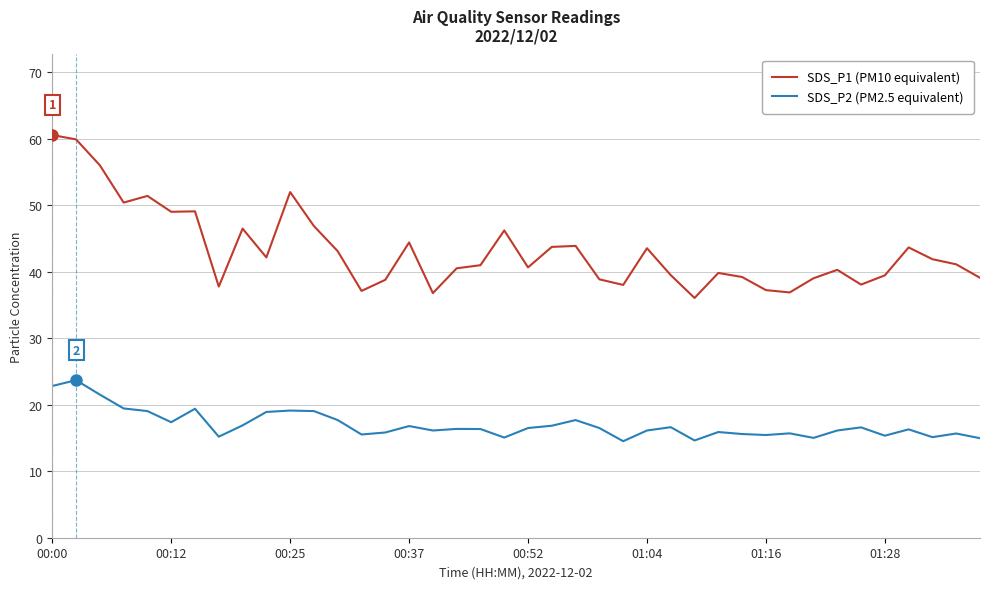

True or false: SDS_P1 (PM10 equivalent) and SDS_P2 (PM2.5 equivalent) cross at least once.

False